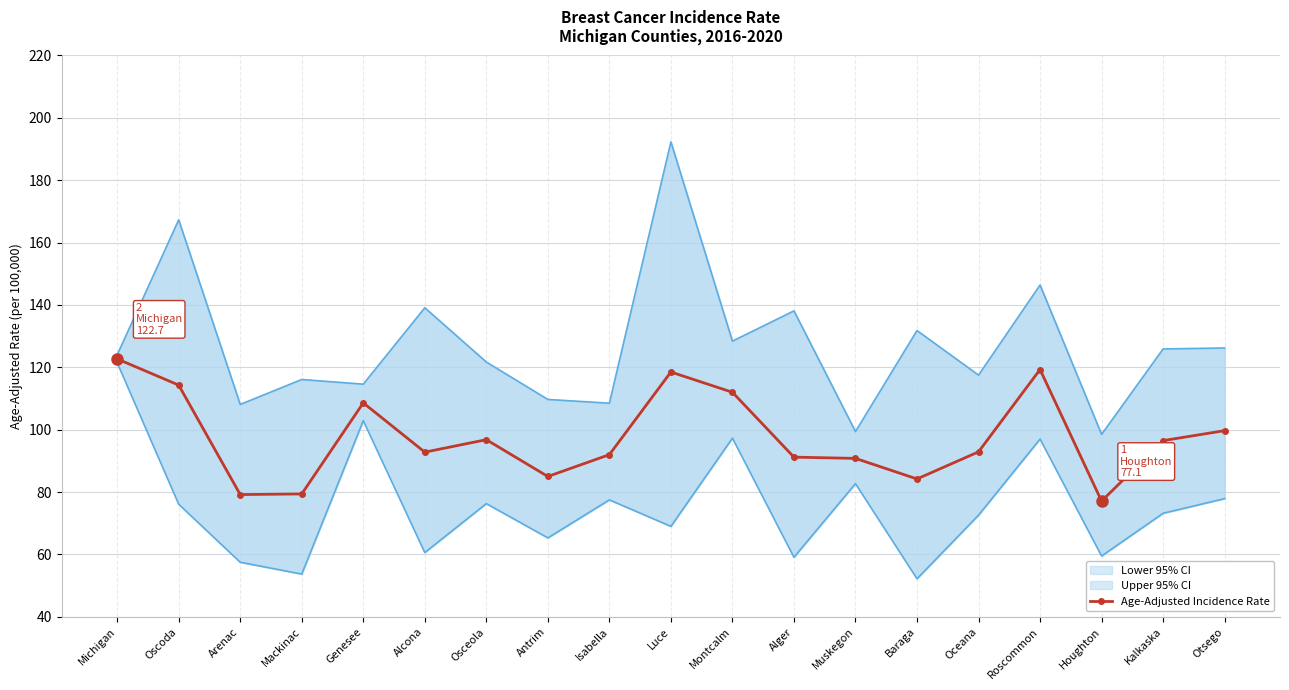

Rank the categories by value from highest to lowest.

Michigan, Roscommon, Luce, Oscoda, Montcalm, Genesee, Otsego, Osceola, Kalkaska, Oceana, Alcona, Isabella, Alger, Muskegon, Antrim, Baraga, Mackinac, Arenac, Houghton